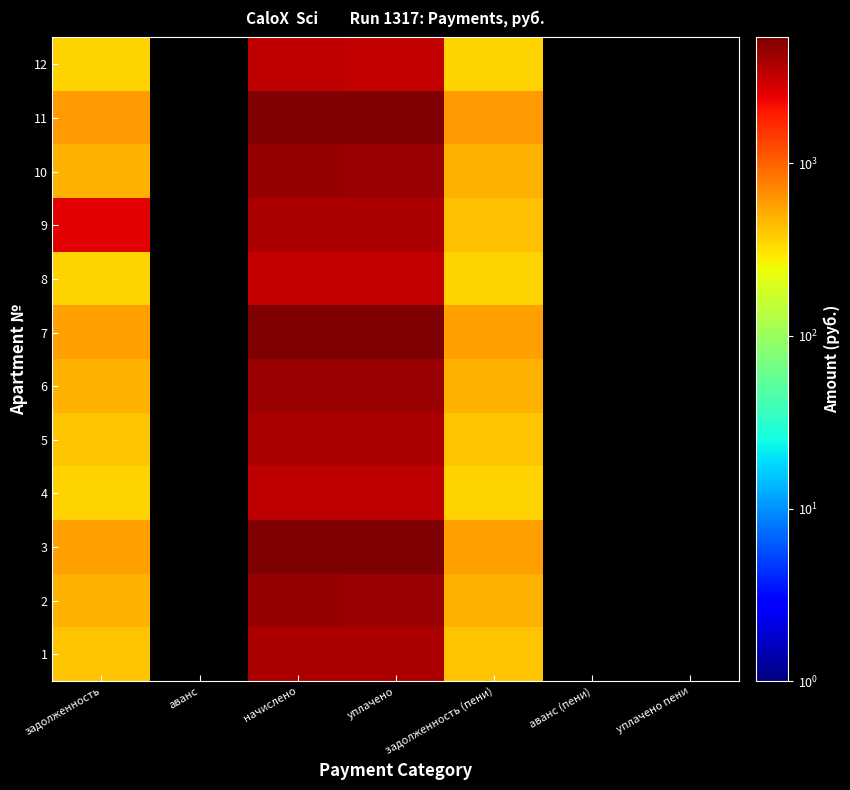

What is the difference between the maximum and minimum values in the 12 series?

2889.9